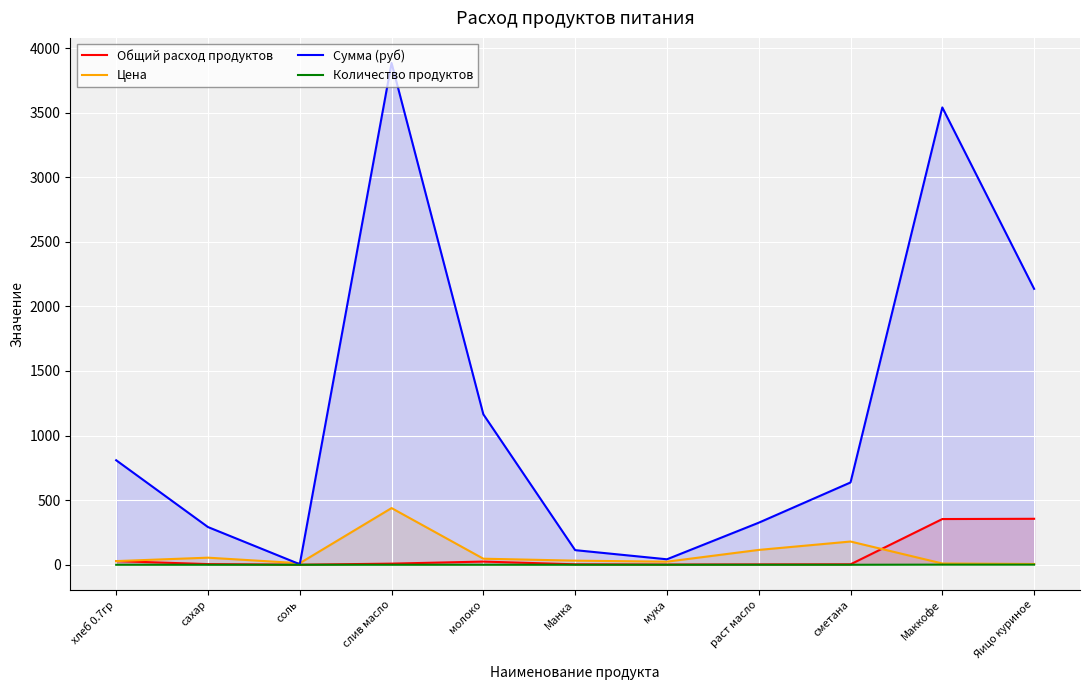

How many distinct data groups are displayed?

4